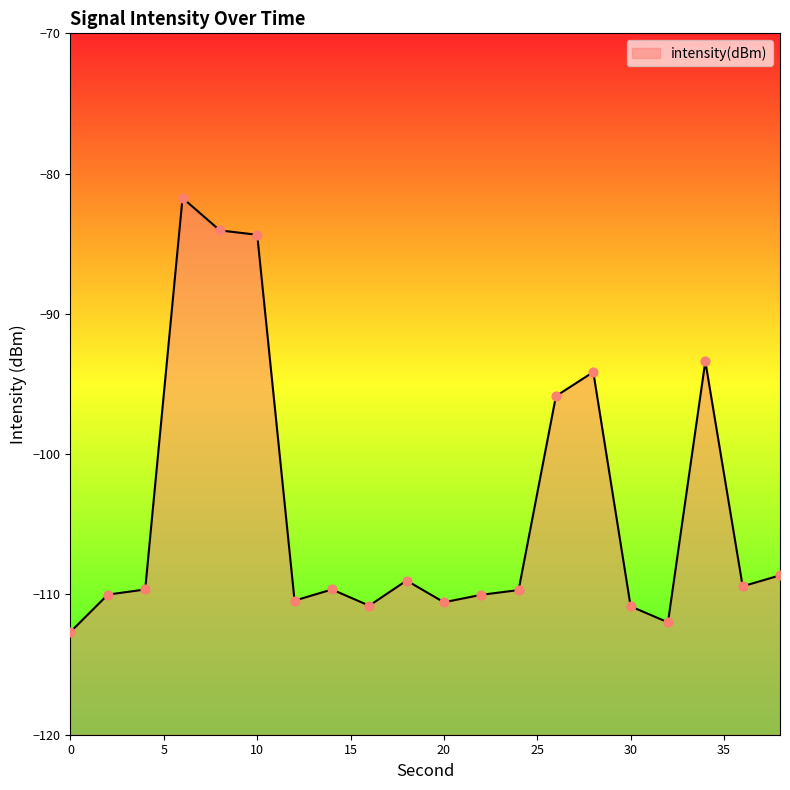

What is the change in value from 18 to 24?

-0.7